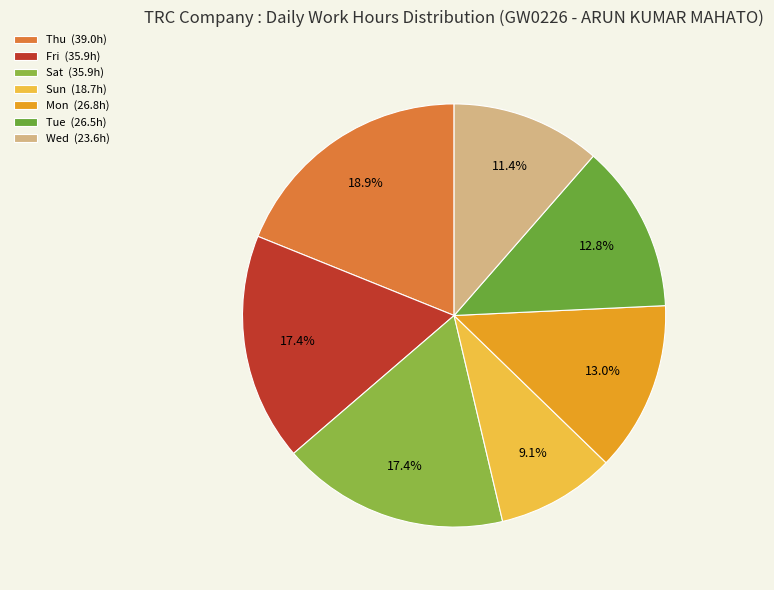

How many segments does this pie chart have?

7